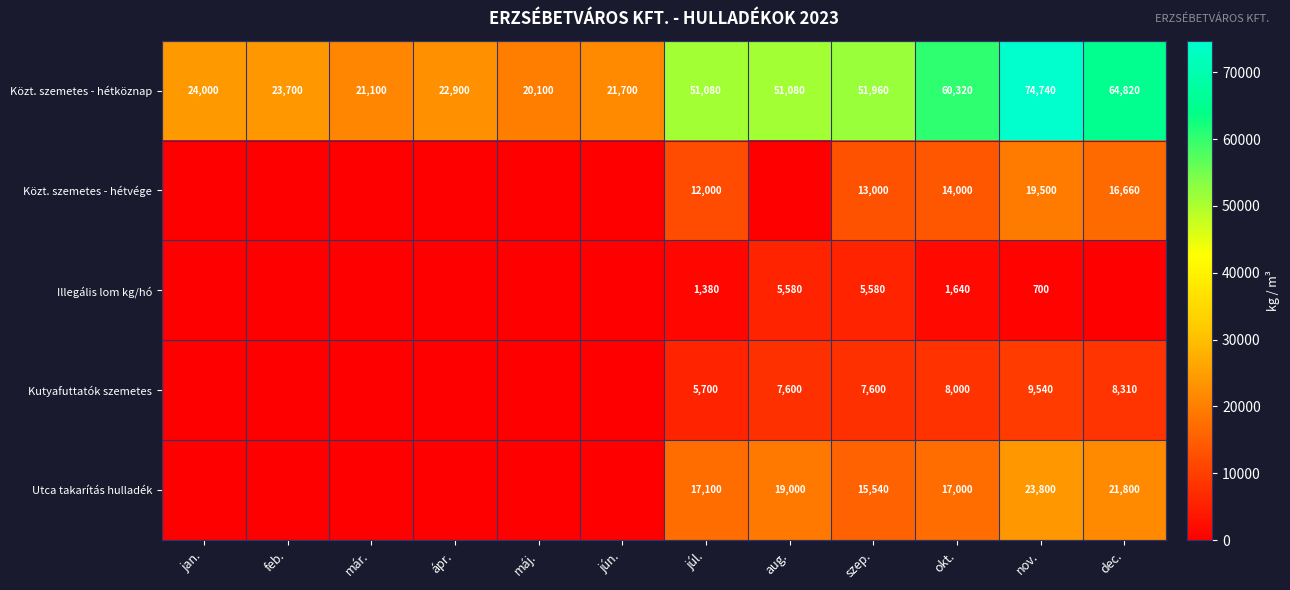

True or false: Illegális lom kg/hó has a value of 5580 at aug..

True